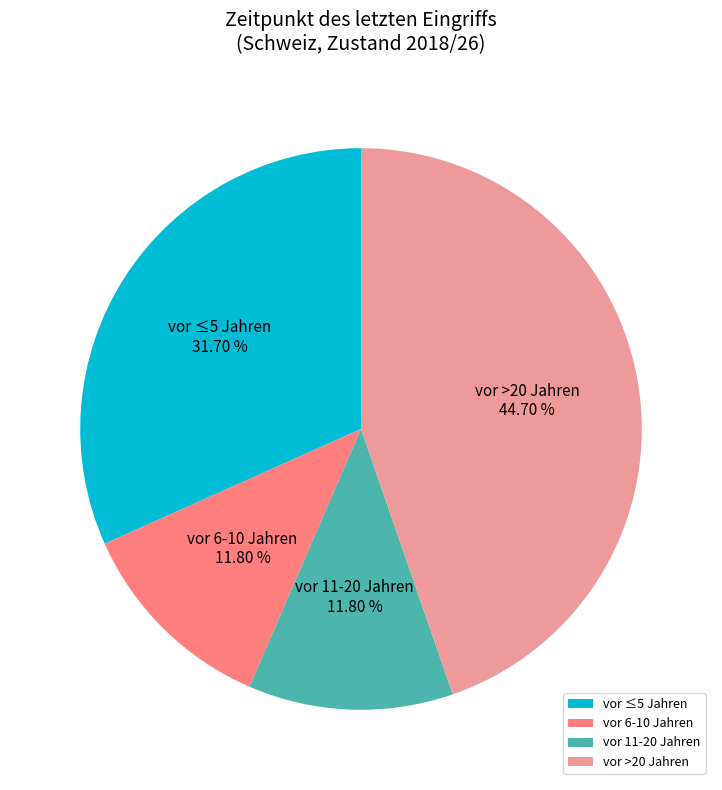

What percentage do vor 11-20 Jahren and vor >20 Jahren together represent?

56.5%